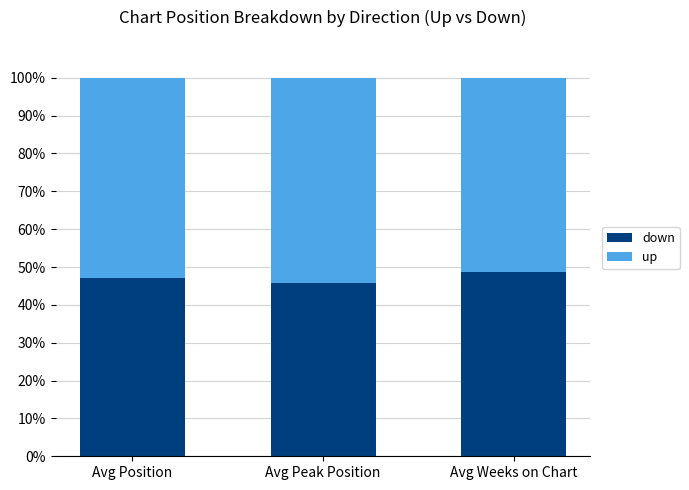

True or false: down has a value of 25.7 at Avg Weeks on Chart.

False